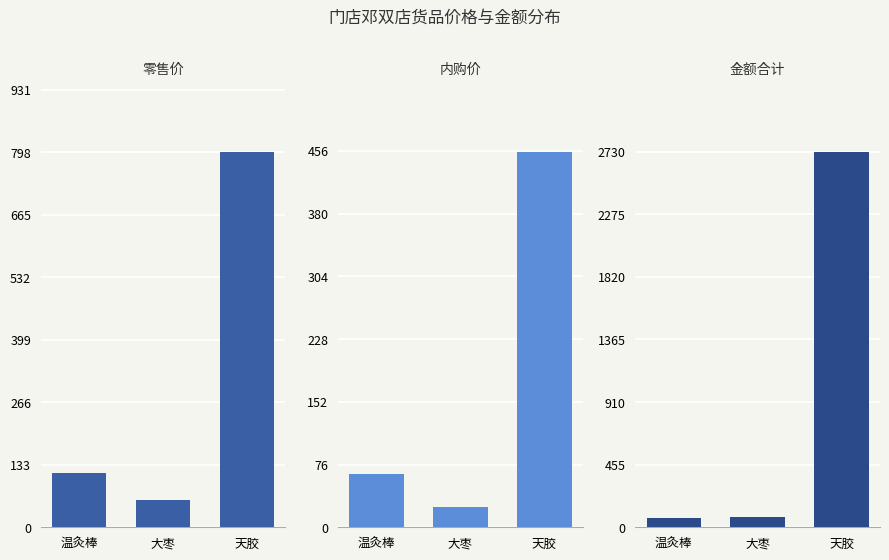

What is the value of the 金额合计 bar at the 2nd from the left?

75